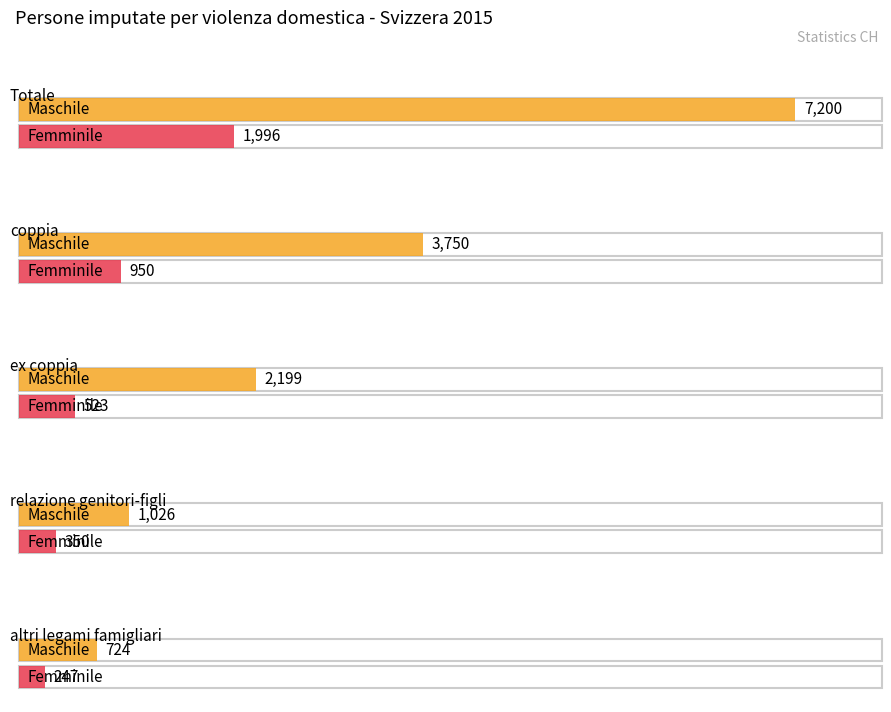

The femminile series shows 248 at coppia. True or false?

False